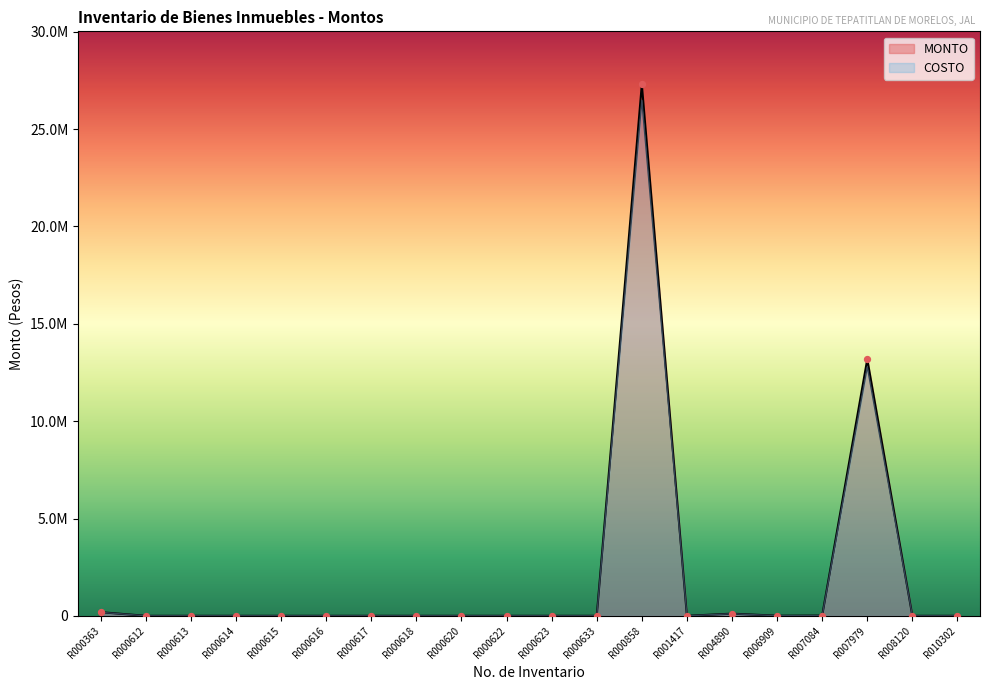

At how many categories does at least one series exceed 5323157?

2